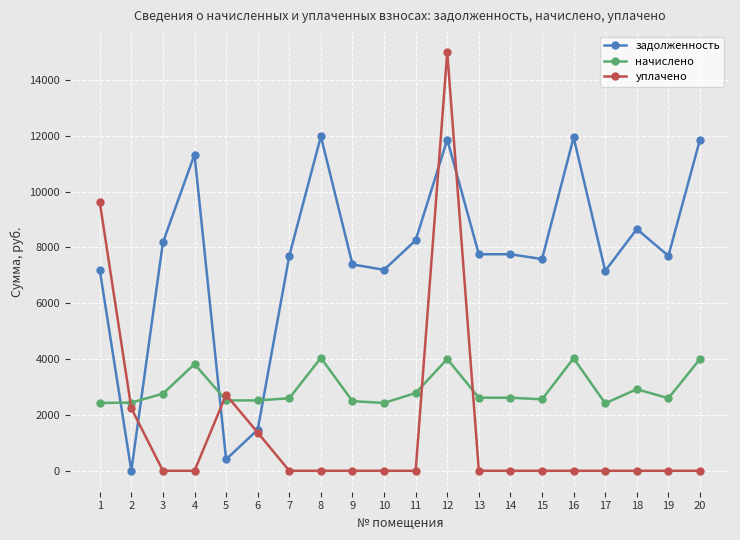

What is the difference between the задолженность values at 17 and 18?

1497.6